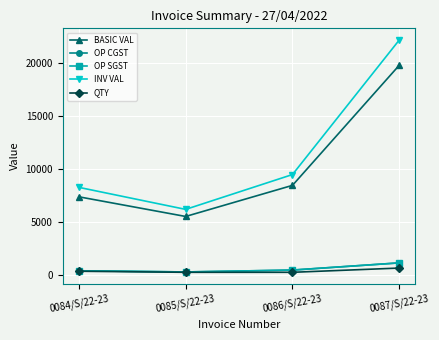

At 0086/S/22-23, list the series in order from smallest to largest.

QTY, OP CGST, OP SGST, BASIC VAL, INV VAL